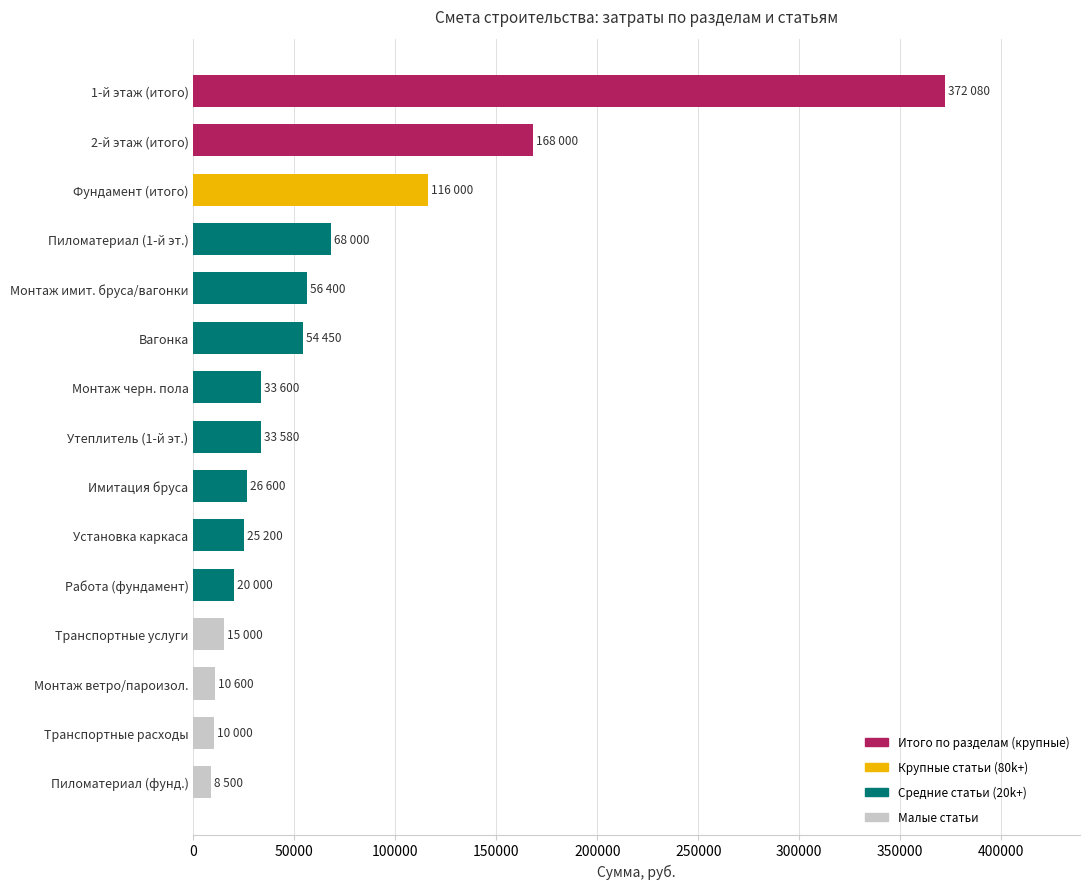

What is the difference between the second highest and second lowest values?

158000